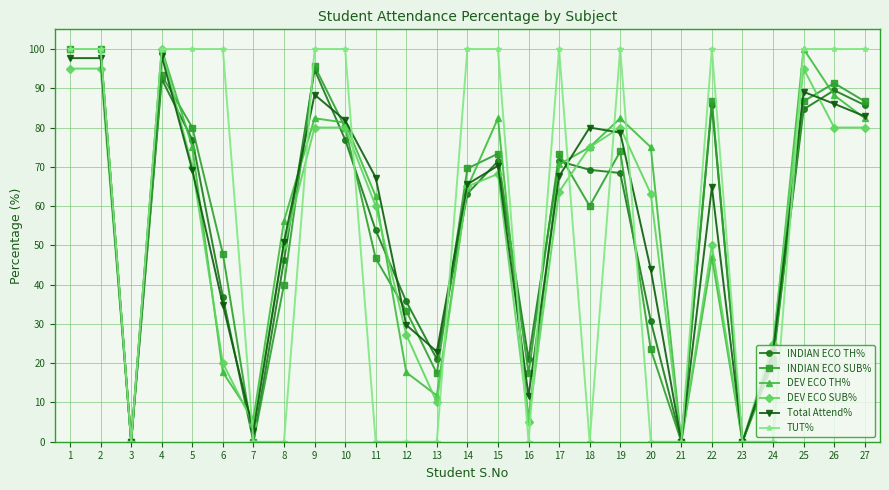

What is the average value of the TUT% series?

55.6